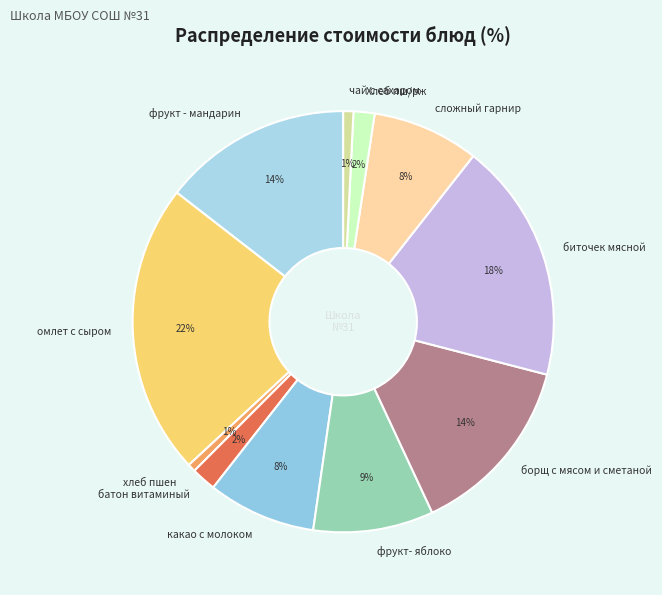

Which has a higher value, фрукт - мандарин or сложный гарнир?

фрукт - мандарин